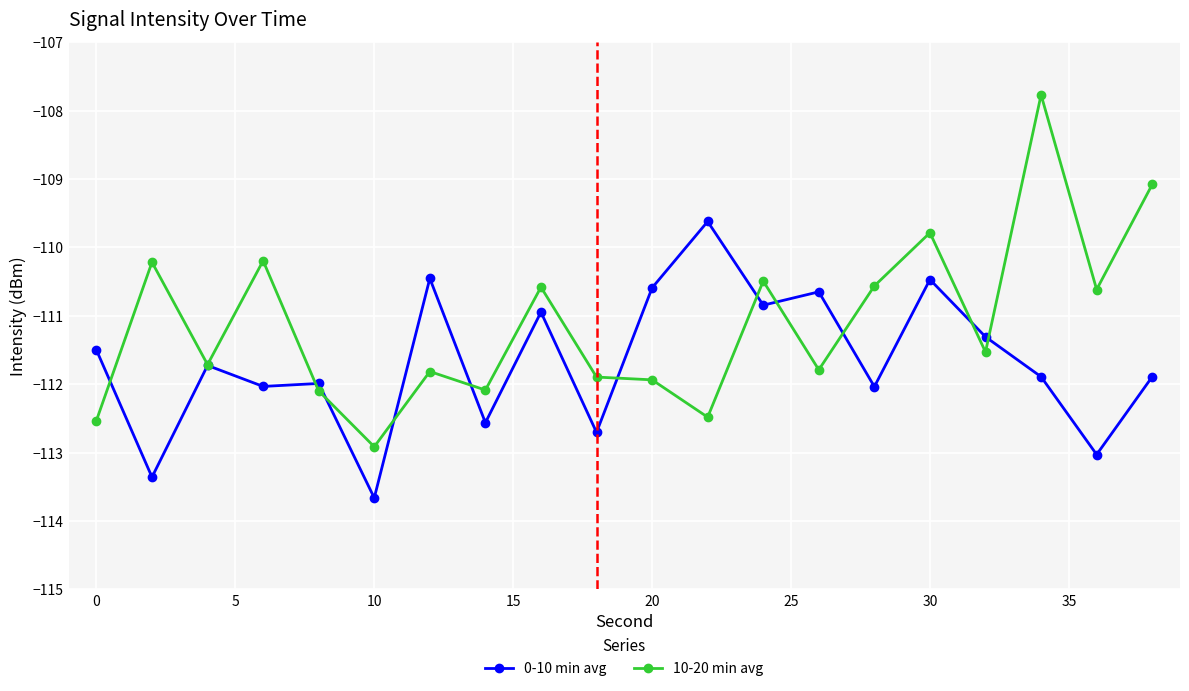

How many values in the 0-10 min avg series are below -111?

13